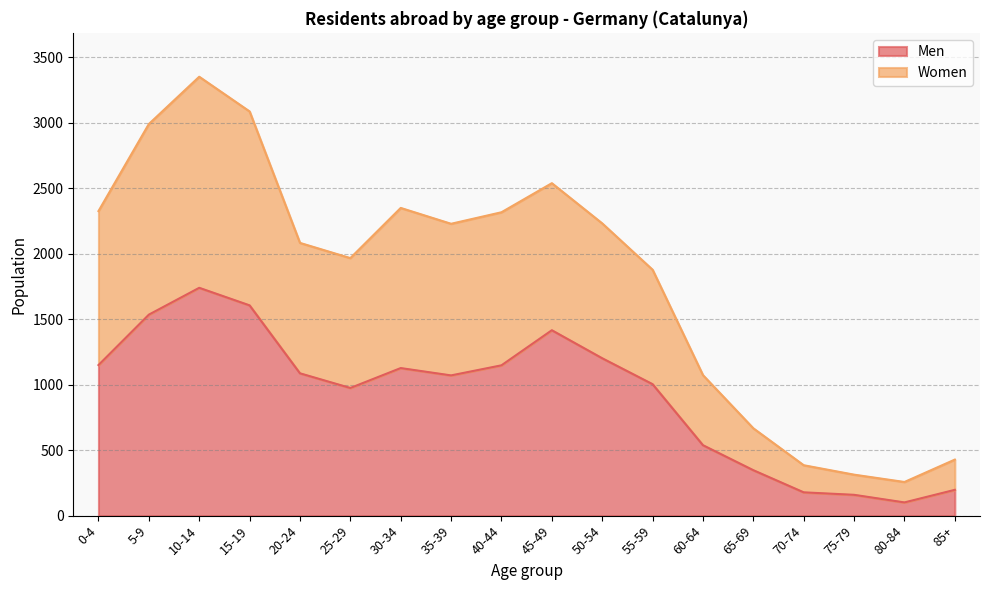

At which category does the chart reach its minimum across all series?

80-84